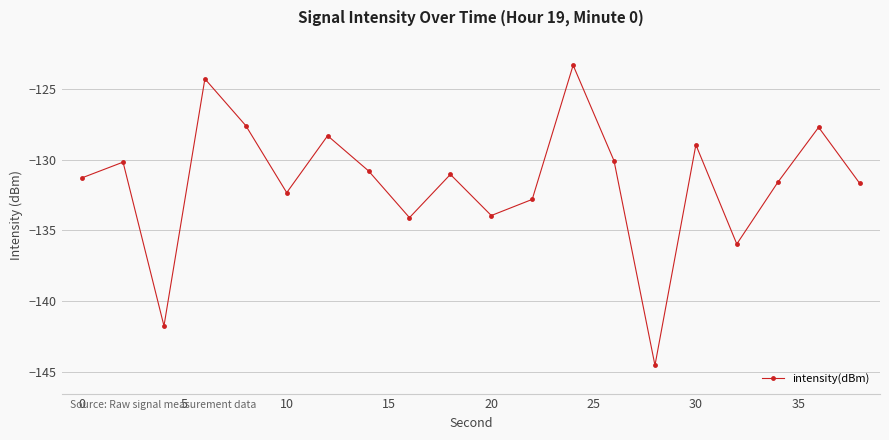

What is the sum of all values?

-2632.1